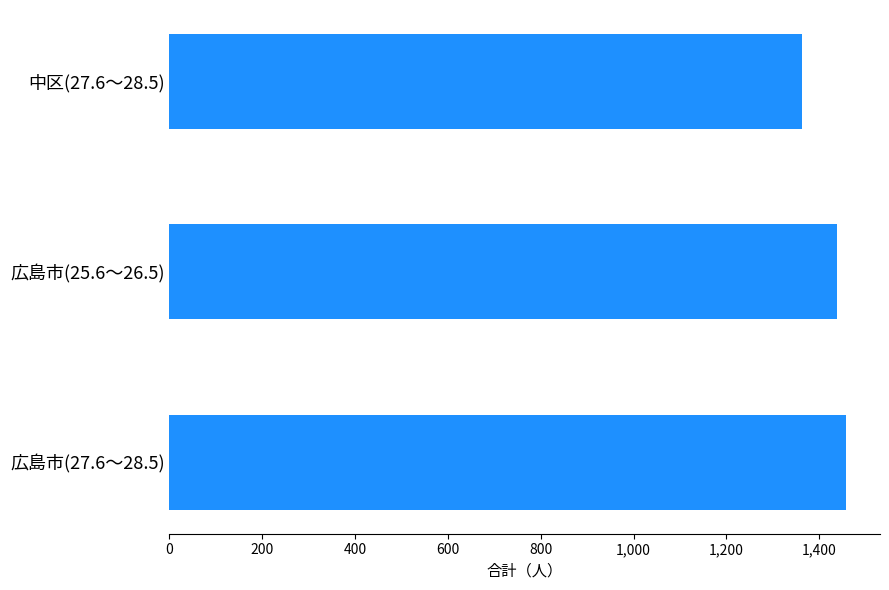

Approximately how many times larger is the value at 広島市(27.6～28.5) compared to 広島市(25.6～26.5)?

1.0